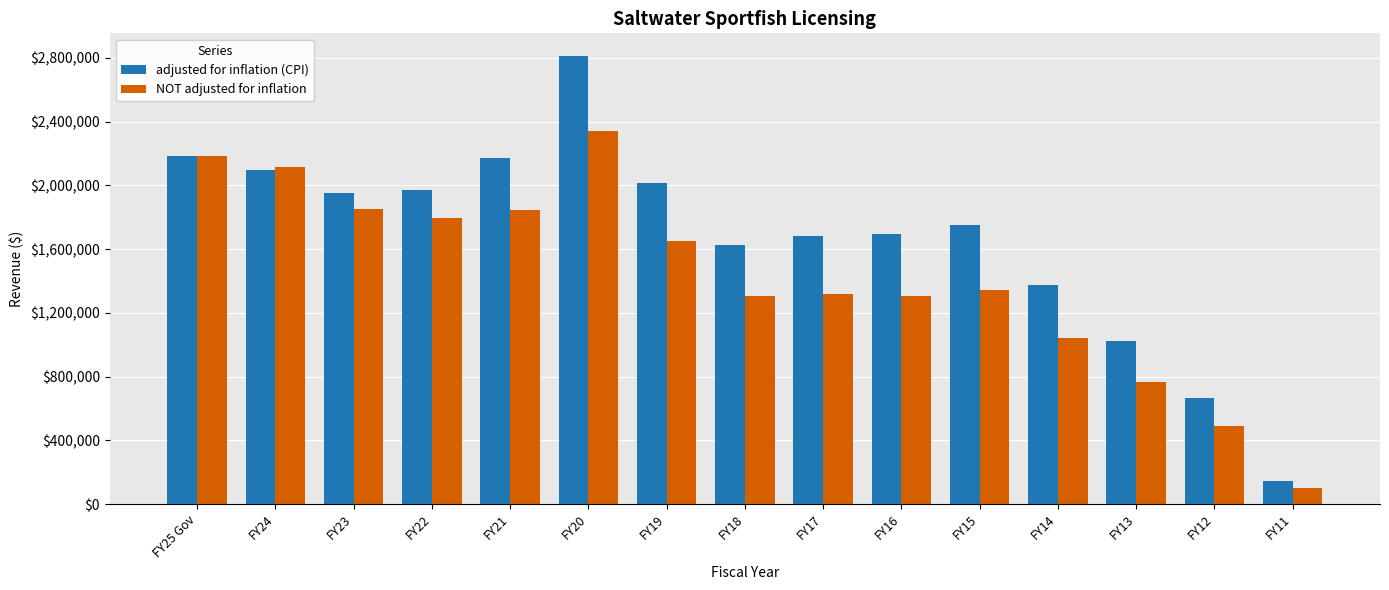

How many groups of bars are there?

15